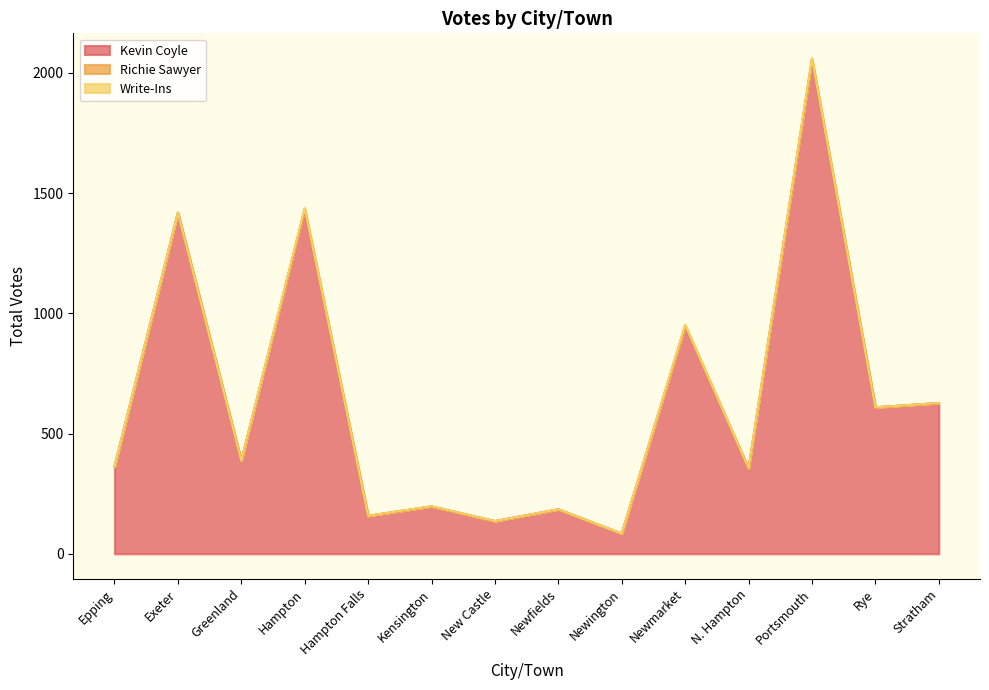

True or false: Kevin Coyle and Richie Sawyer intersect in this chart.

False